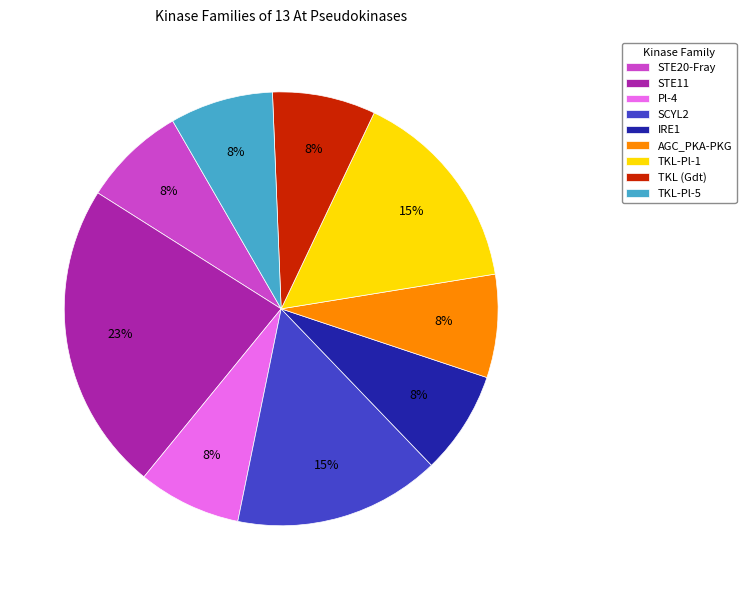

What is the largest slice in the pie chart?

STE11